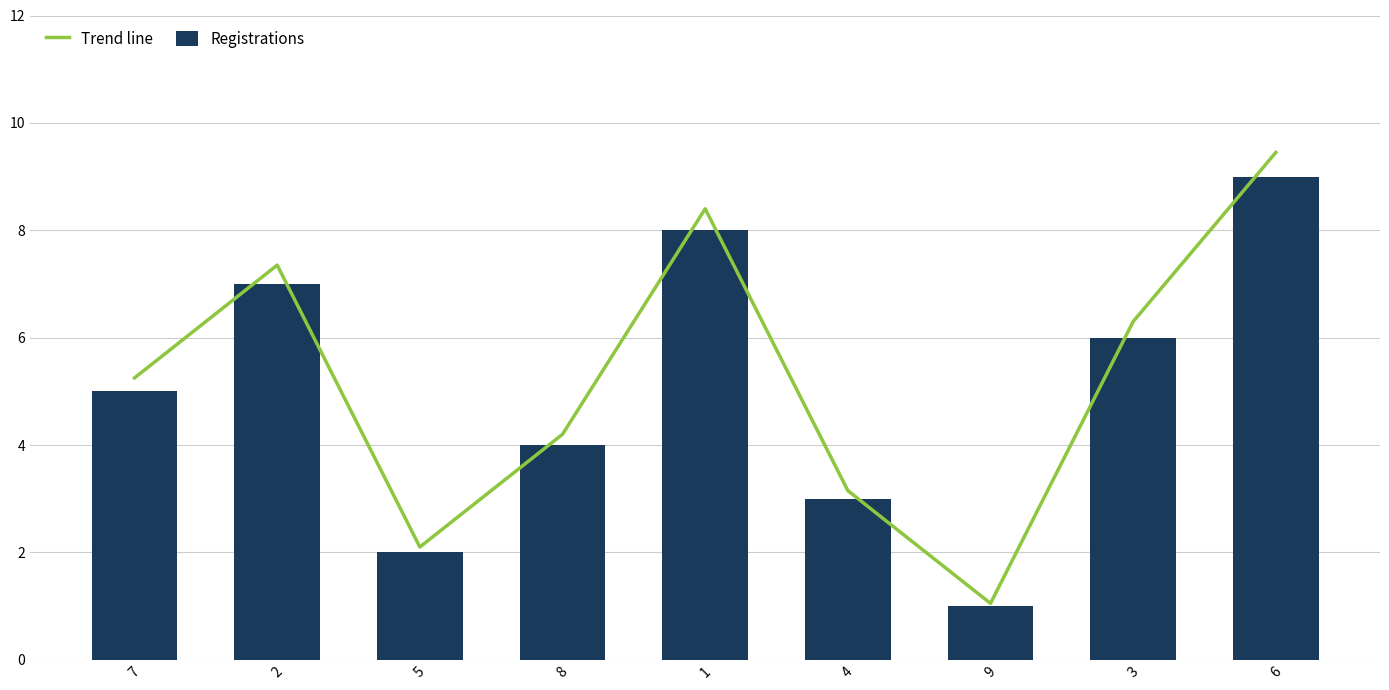

Which series has the widest spread of values?

Trend line